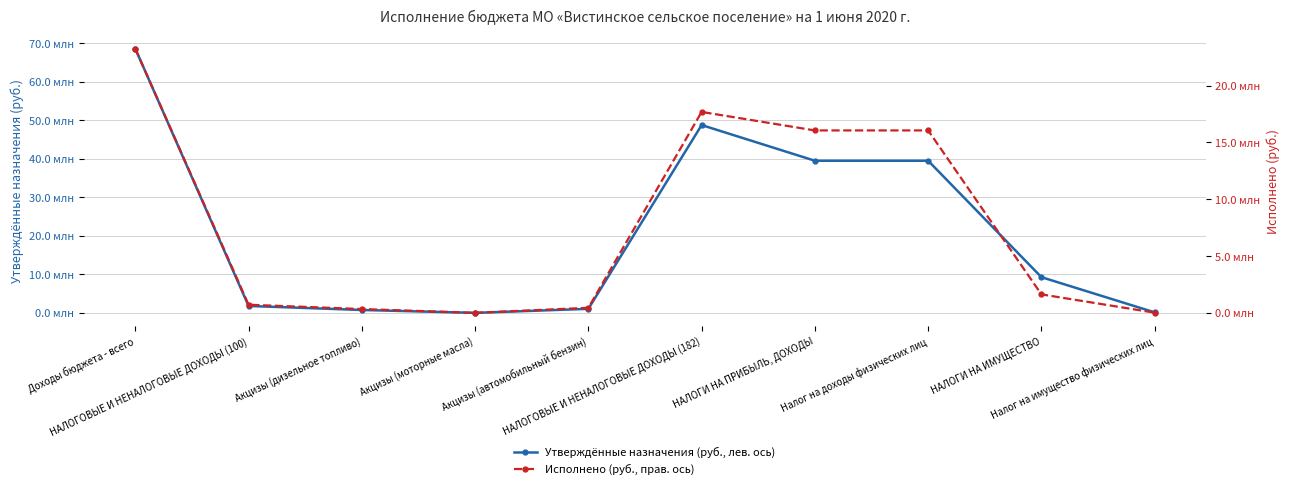

What is the approximate value of Утверждённые назначения (руб., лев. ось) at НАЛОГИ НА ИМУЩЕСТВО?

9262400.0